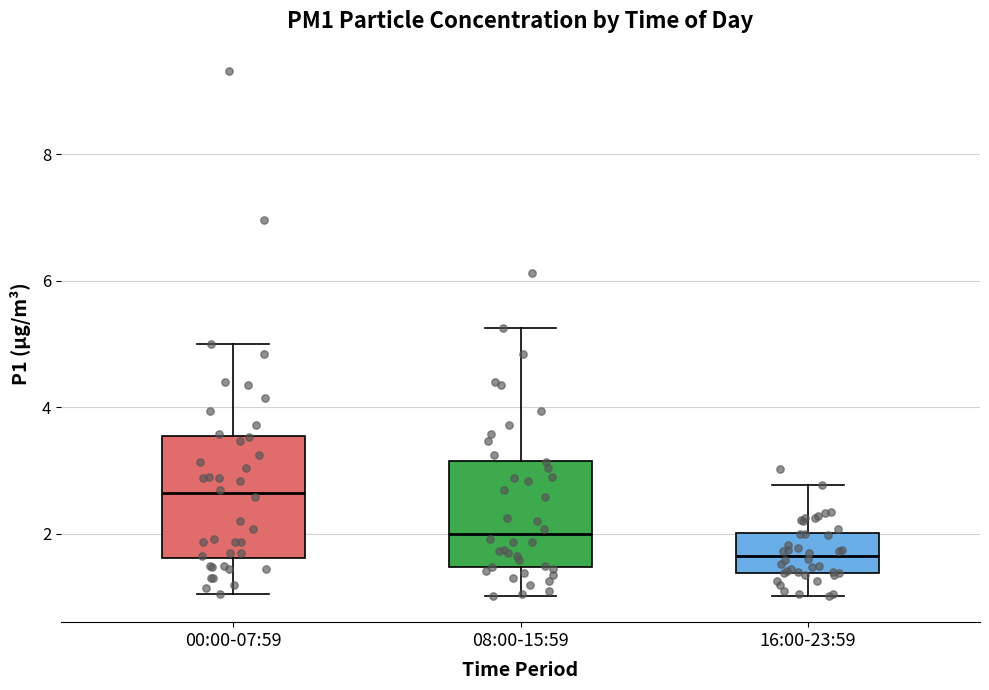

Reading left to right, read every box against the y-axis: the position of its median line, the range the box covers, and the ends of its whiskers. The values are not printed on the chart, so give them approximately, as read against the axis.

00:00-07:59: median 2.6, box 1.6 to 3.6, whiskers 1.0 to 5.0
08:00-15:59: median 2.0, box 1.4 to 3.2, whiskers 1.0 to 5.2
16:00-23:59: median 1.6, box 1.4 to 2.0, whiskers 1.0 to 2.8